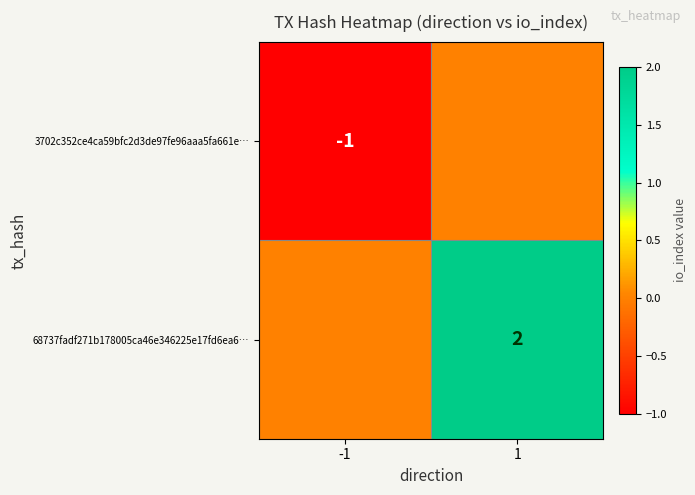

What is the difference between the highest and lowest values at 1?

2